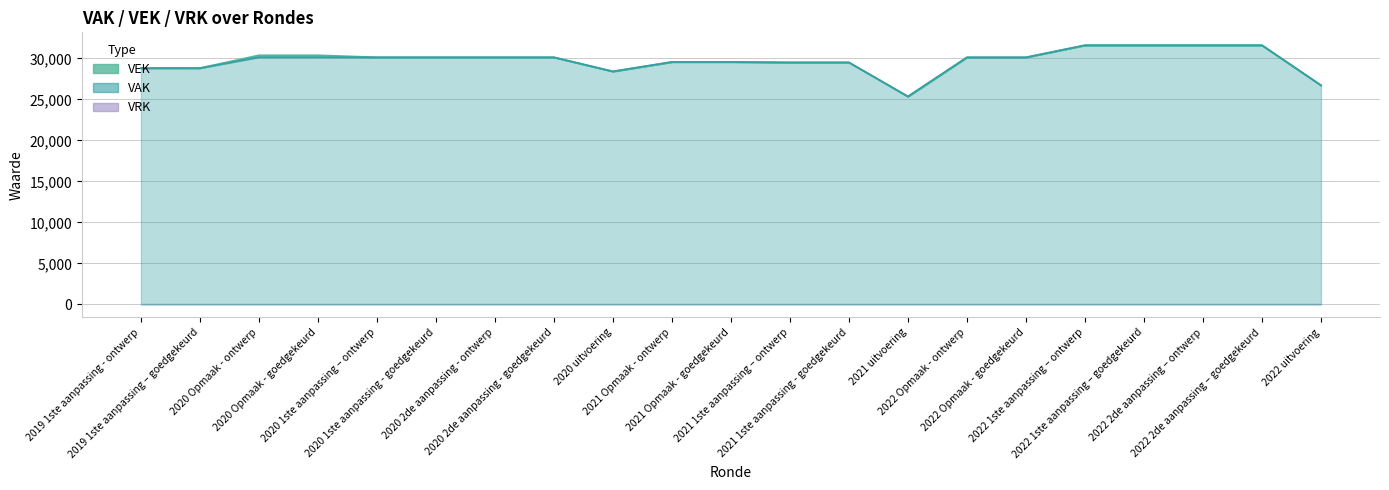

Reading left to right, extract all data points from this chart.

28813	28813	30369	30369	30130	30130	30130	30130	28409	29565	29565	29507	29507	25358	30127	30127	31602	31602	31602	31602	26720